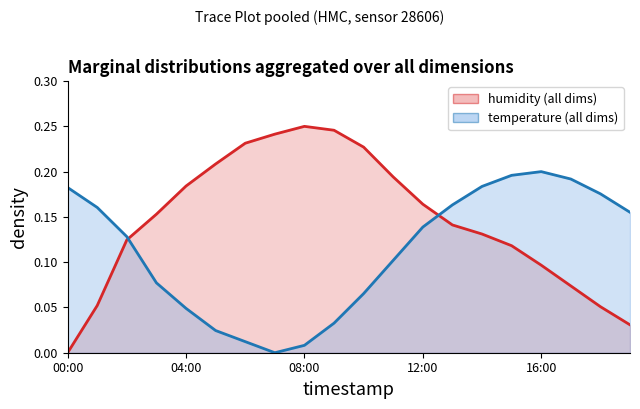

Reading left to right, transcribe all the data shown in this chart.

humidity: 00:00=0.0	01:00=0.1	02:00=0.1	03:00=0.2	04:00=0.2	05:00=0.2	06:00=0.2	07:00=0.2	08:00=0.2	09:00=0.2	10:00=0.2	11:00=0.2	12:00=0.2	13:00=0.1	14:00=0.1	15:00=0.1	16:00=0.1	17:00=0.1	18:00=0.1	19:00=0.0
temperature: 00:00=0.2	01:00=0.2	02:00=0.1	03:00=0.1	04:00=0.0	05:00=0.0	06:00=0.0	07:00=0.0	08:00=0.0	09:00=0.0	10:00=0.1	11:00=0.1	12:00=0.1	13:00=0.2	14:00=0.2	15:00=0.2	16:00=0.2	17:00=0.2	18:00=0.2	19:00=0.2